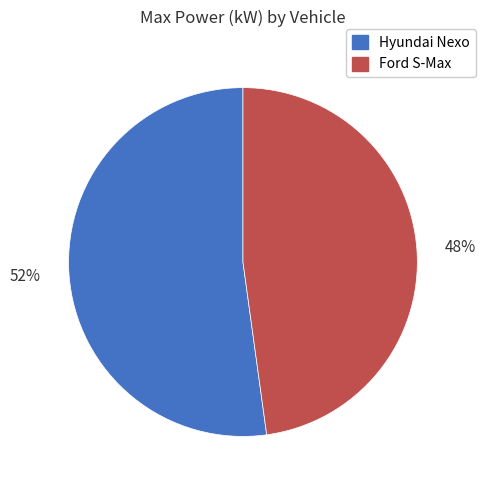

Is the sum of Hyundai Nexo and Ford S-Max greater than half?

Yes